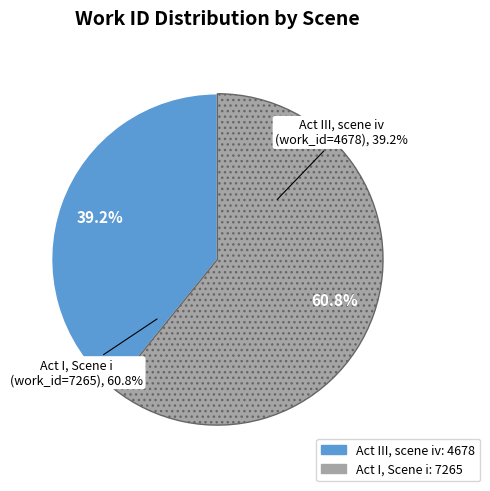

Rank the categories by value from lowest to highest.

Act III, scene iv, Act I, Scene i